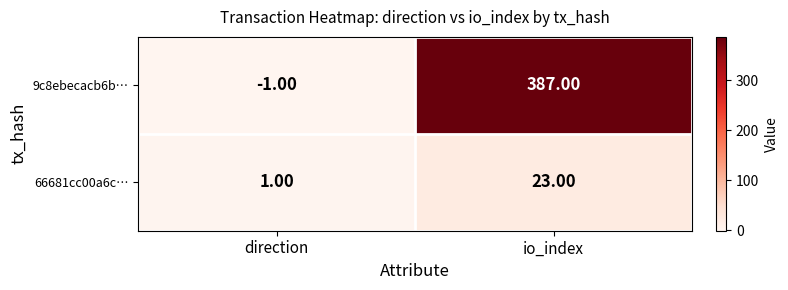

Between direction and io_index, which series saw the biggest shift?

9c8ebecacb6b…